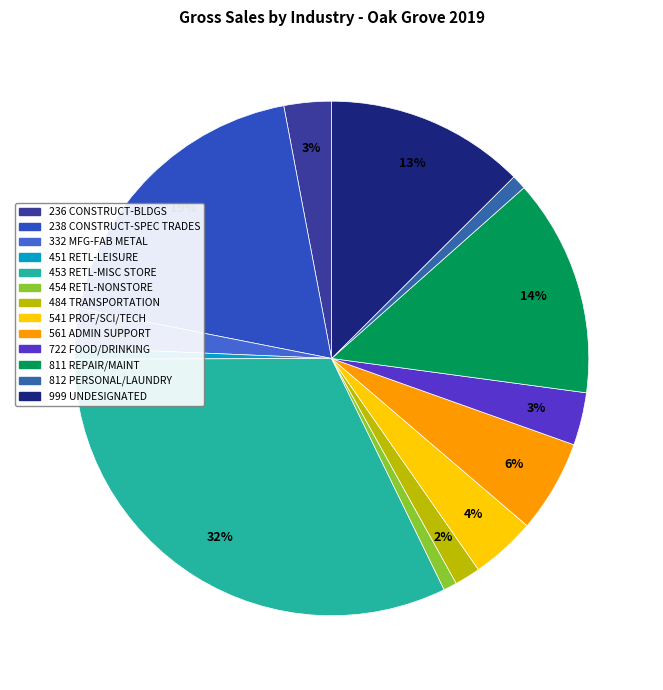

How many slices are in this pie chart?

13